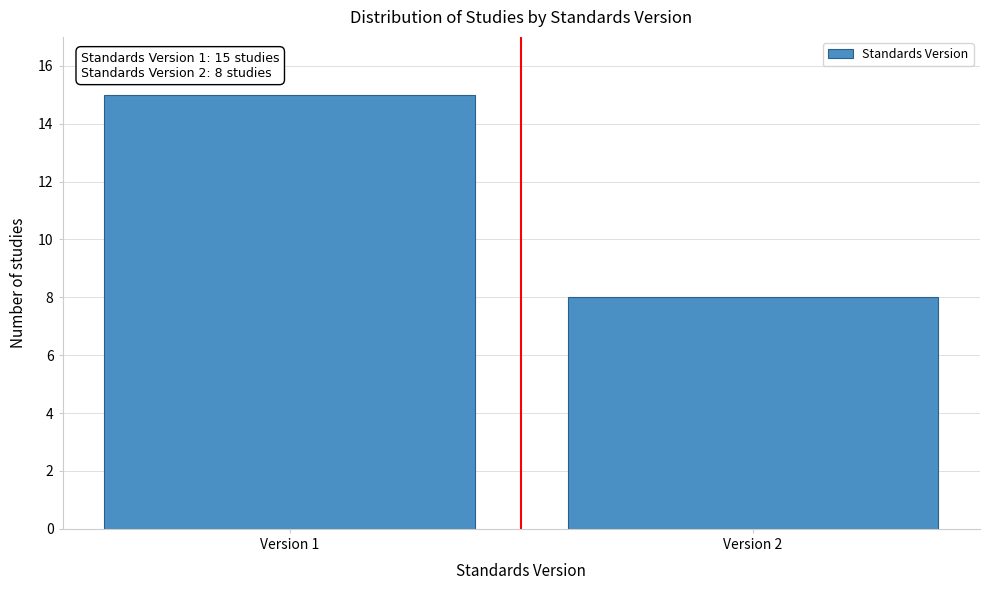

Reading right to left, list all the values displayed in this chart.

8	15